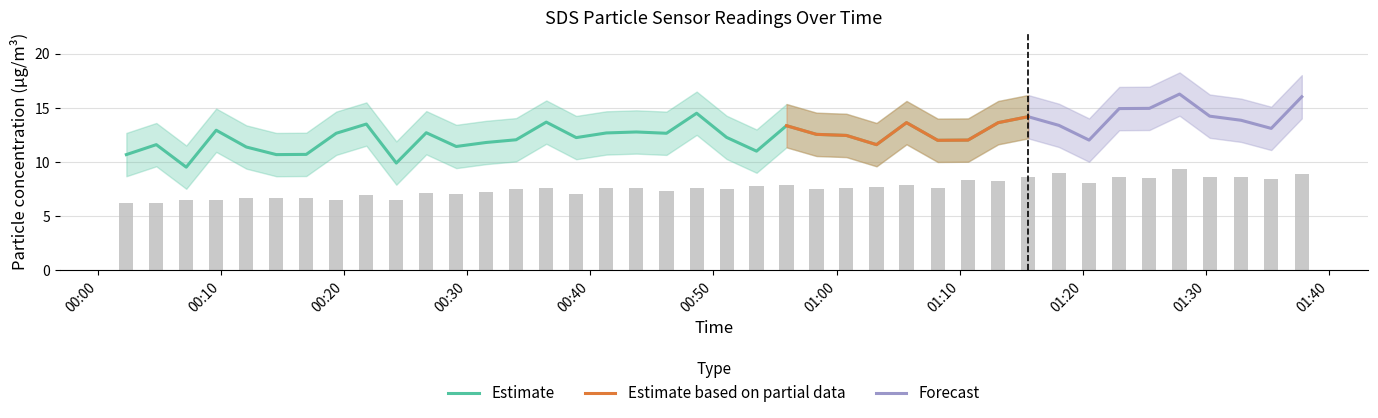

Does the chart contain stacked bars?

No